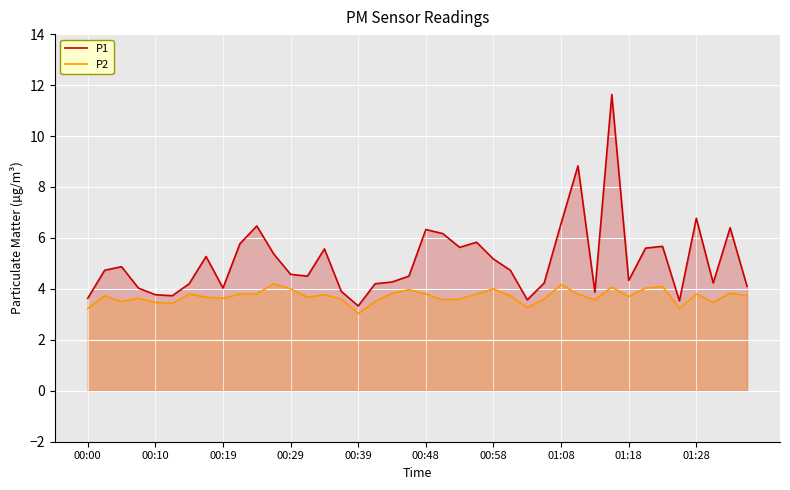

The value of P1 at 13 is 4.5. True or false?

True